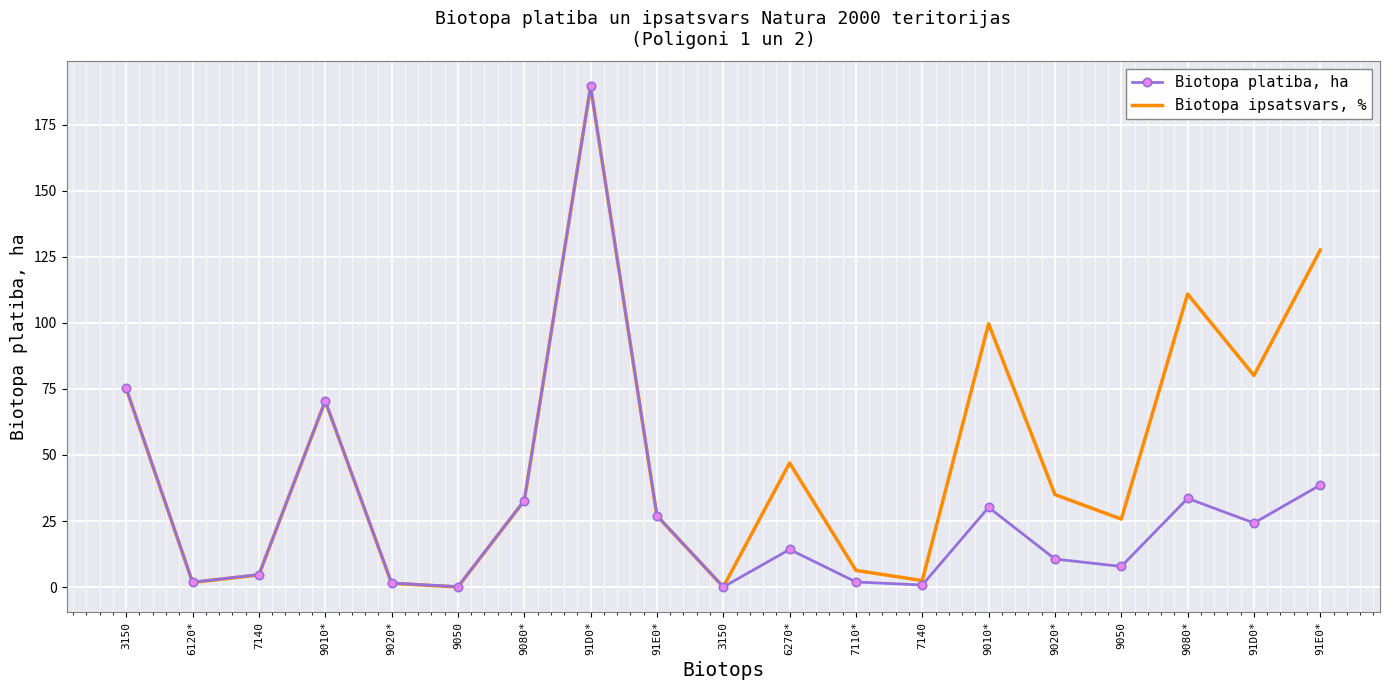

What is the highest value of the Biotopa platiba, ha series?

189.4